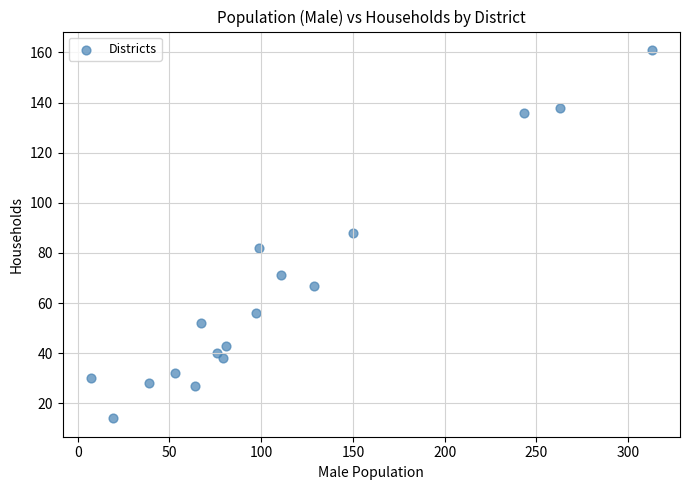

What is the range of Y values (max minus min)?

147